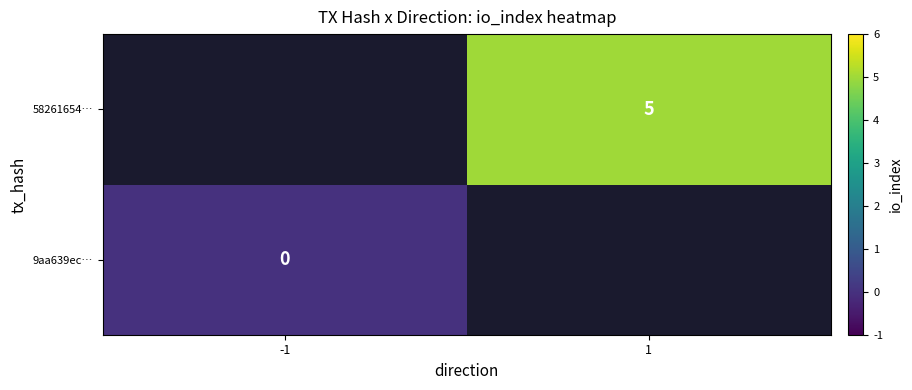

True or false: 58261654… has a value of 7 at 1.

False